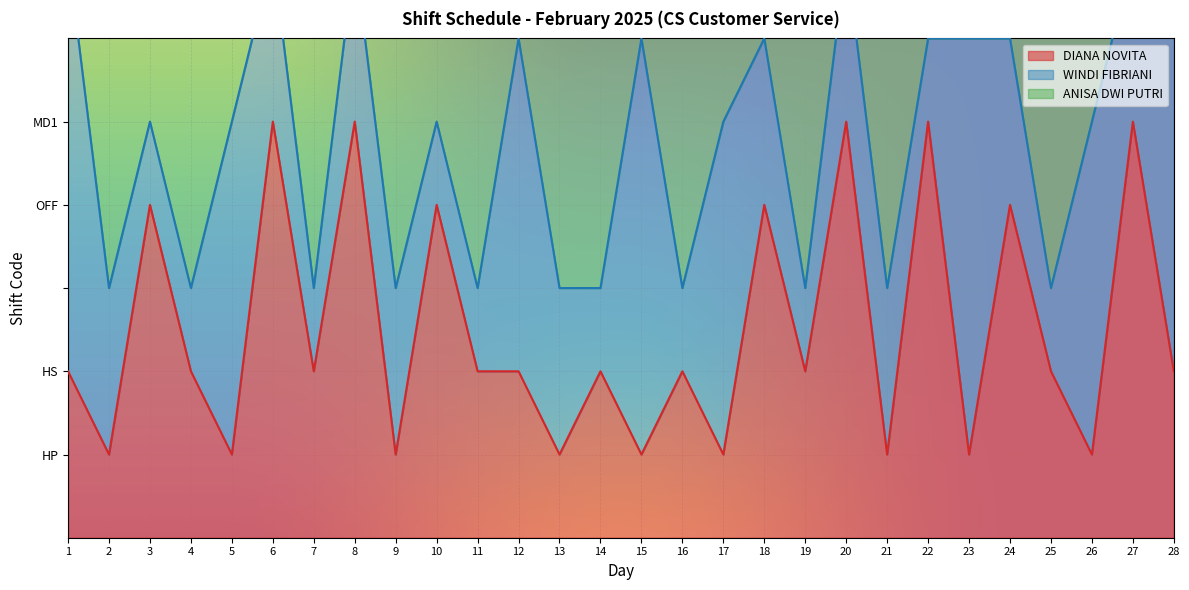

What is the sum of all ANISA DWI PUTRI values?

76